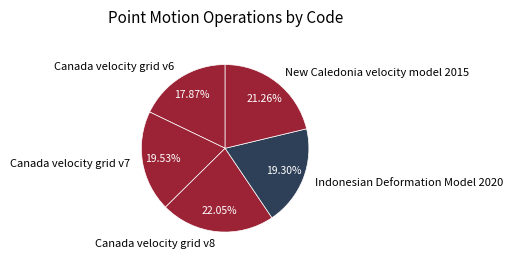

What is the total percentage of Canada velocity grid v7 and Indonesian Deformation Model 2020?

38.8%